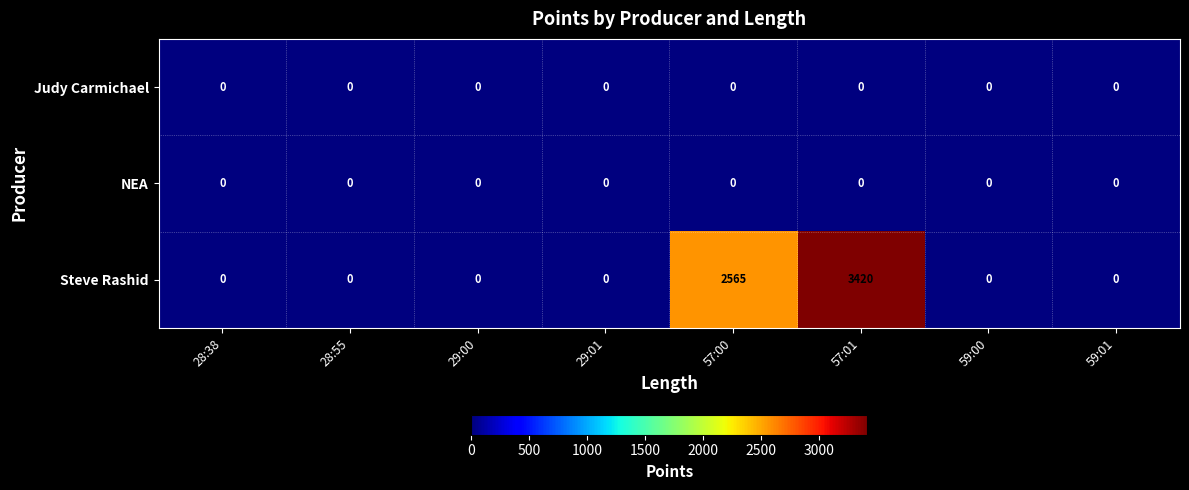

Which category has the highest value across all series?

57:01